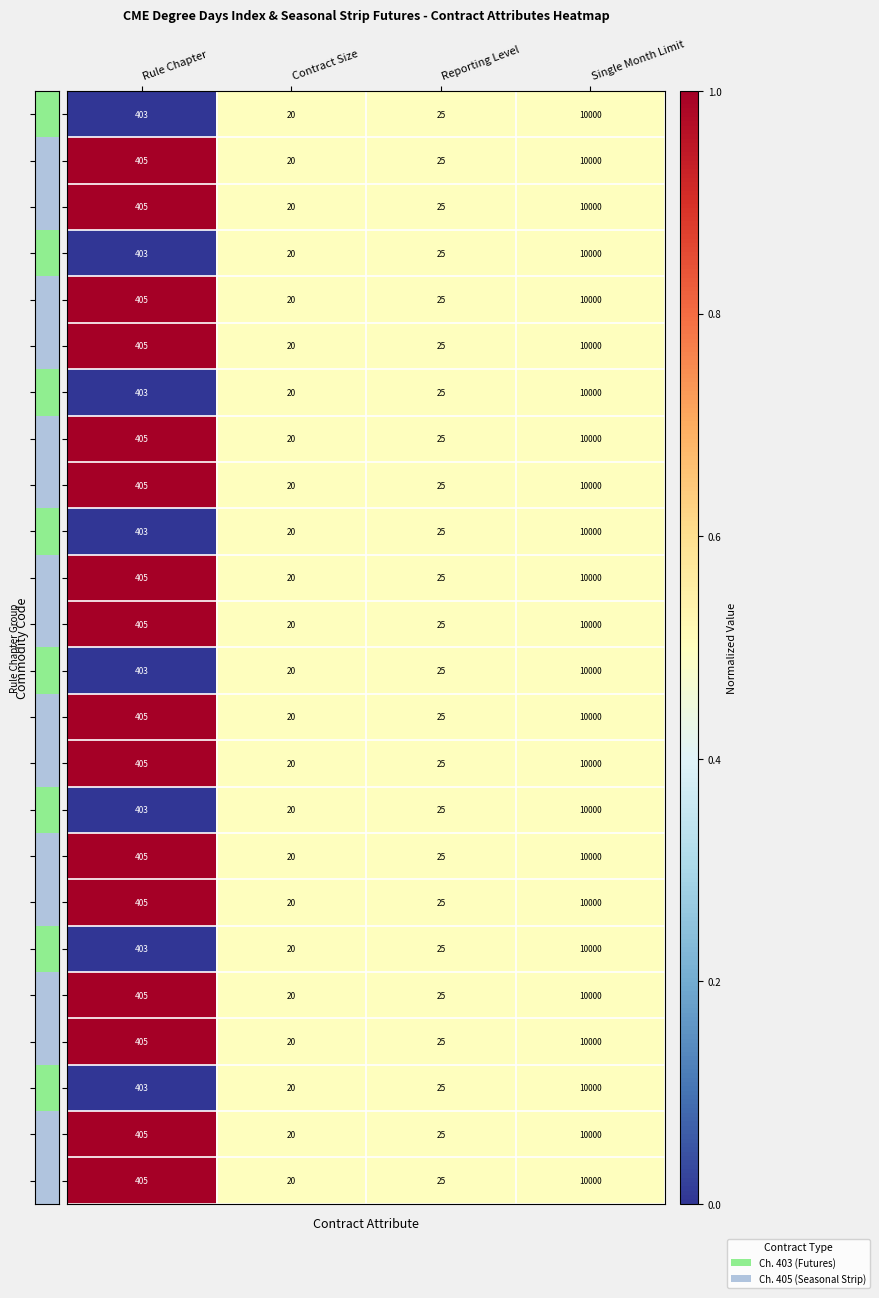

What is the sum of all HWX values?

10450